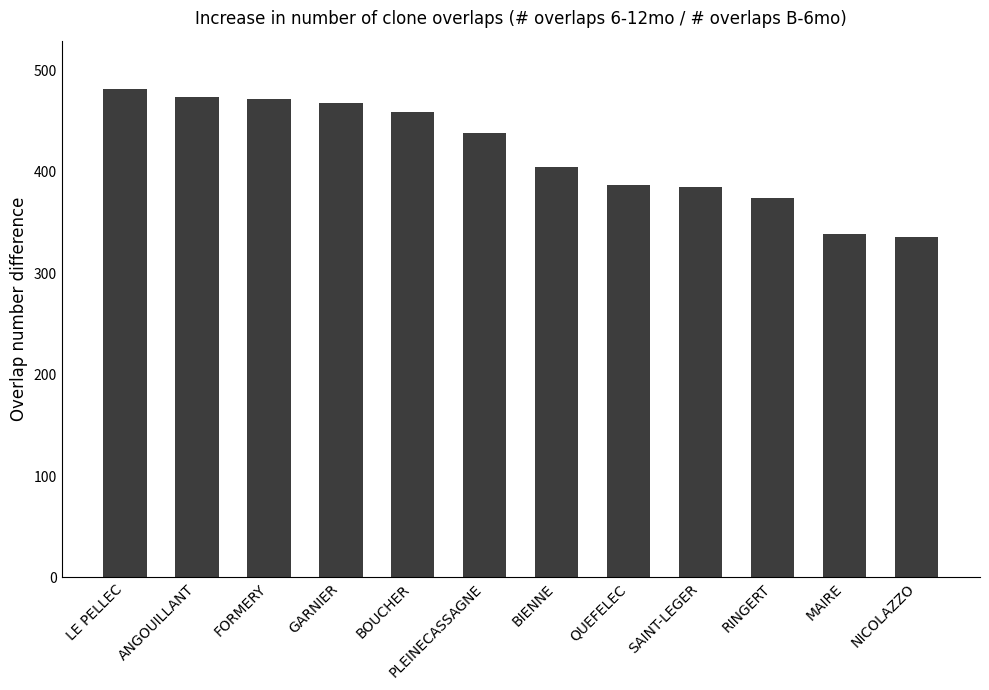

What is the minimum value shown in the chart?

335.5